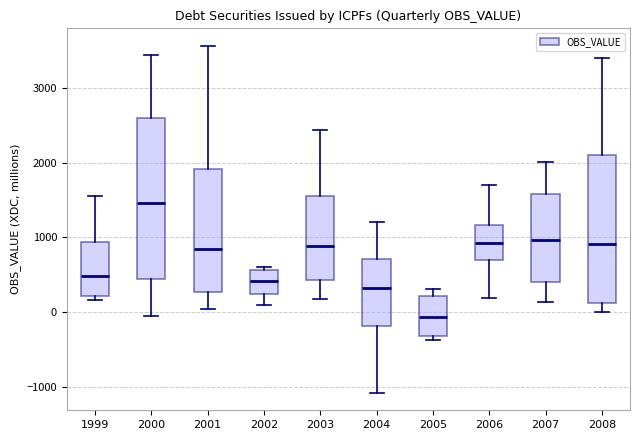

Which box is the tallest, from its lower edge to its upper edge?

2000